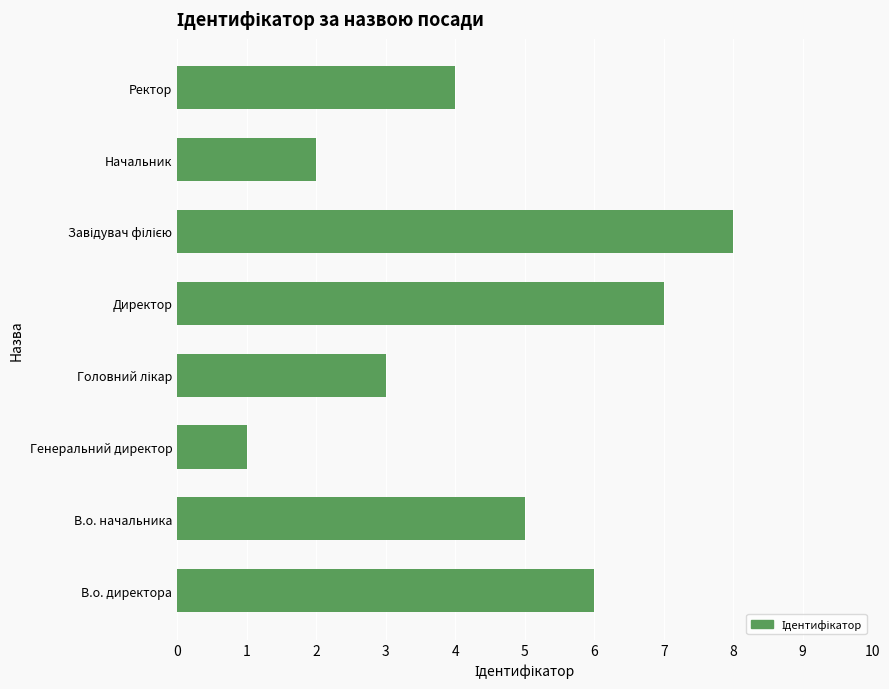

What is the difference between the maximum and minimum values?

7